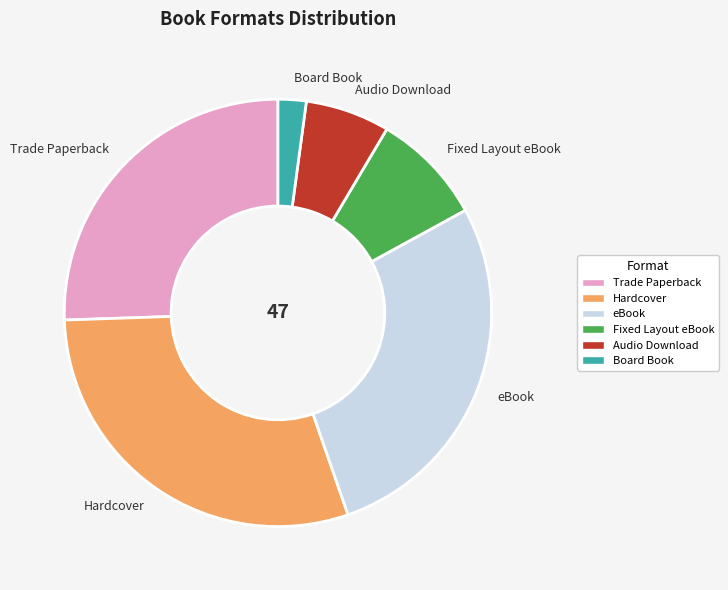

Combined, do Board Book and Hardcover account for over 50%?

No